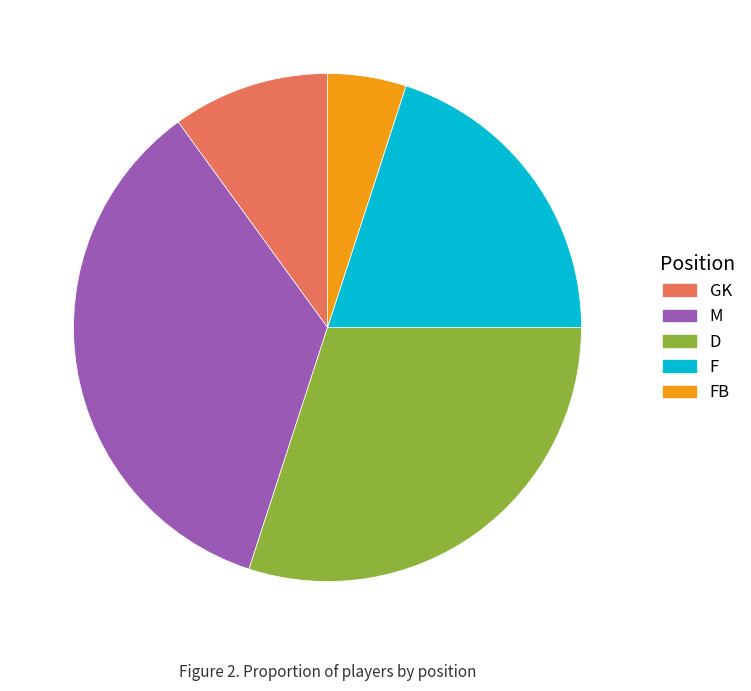

Is it true that M is 27% of the pie?

False